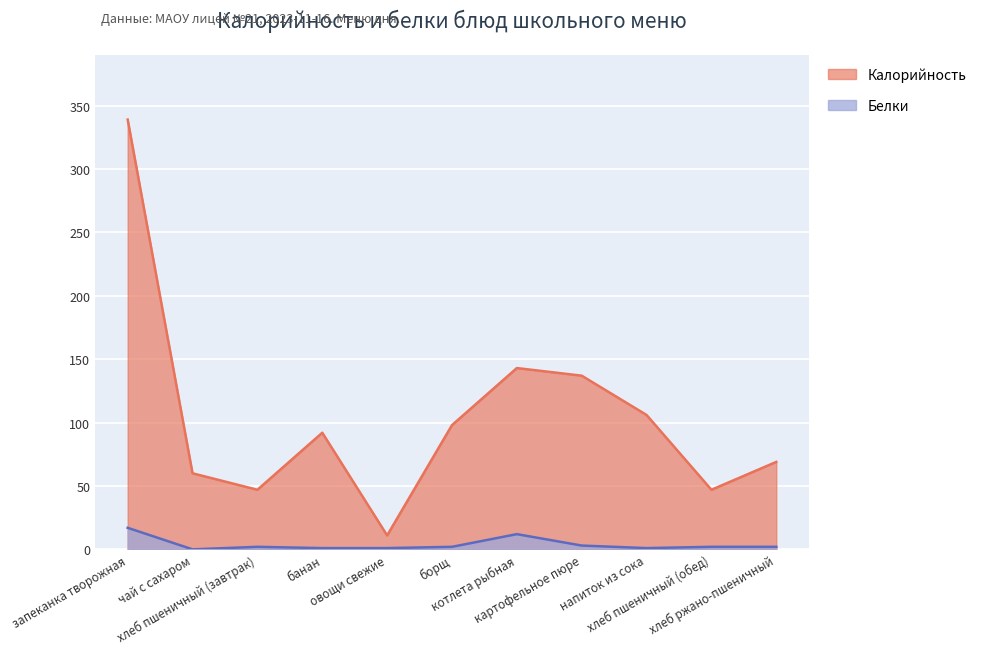

What is the maximum value shown in the chart?

339